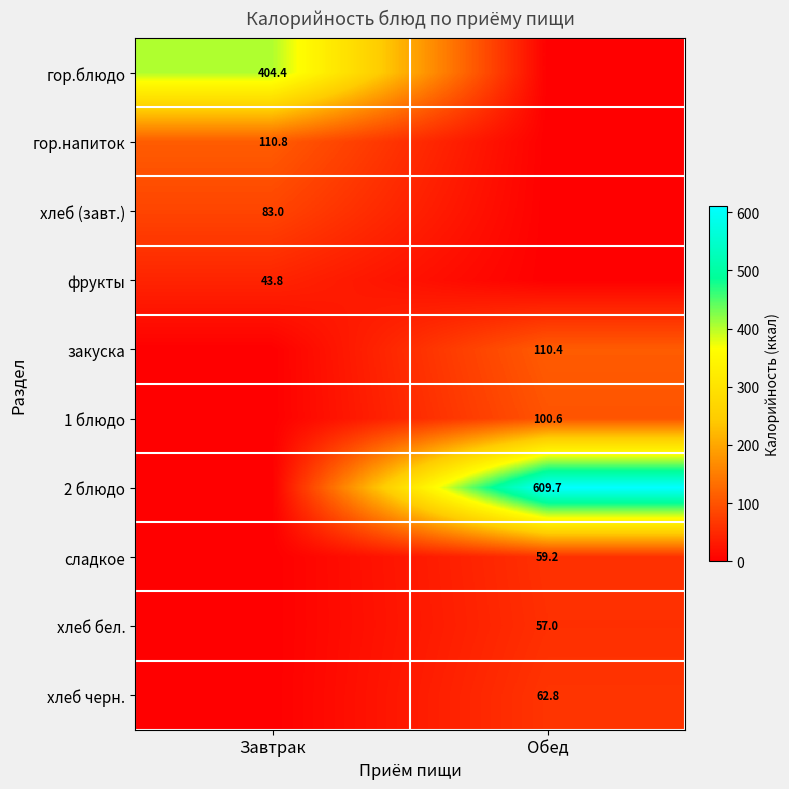

Is the value of гор.блюдо at Завтрак greater than the value of 2 блюдо at Обед?

No